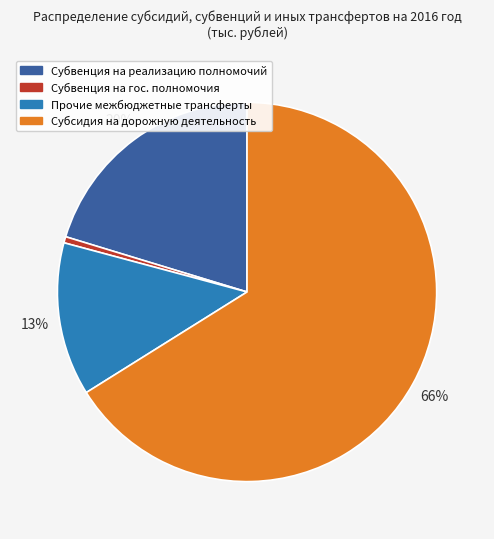

Is there a majority slice in this chart?

Yes